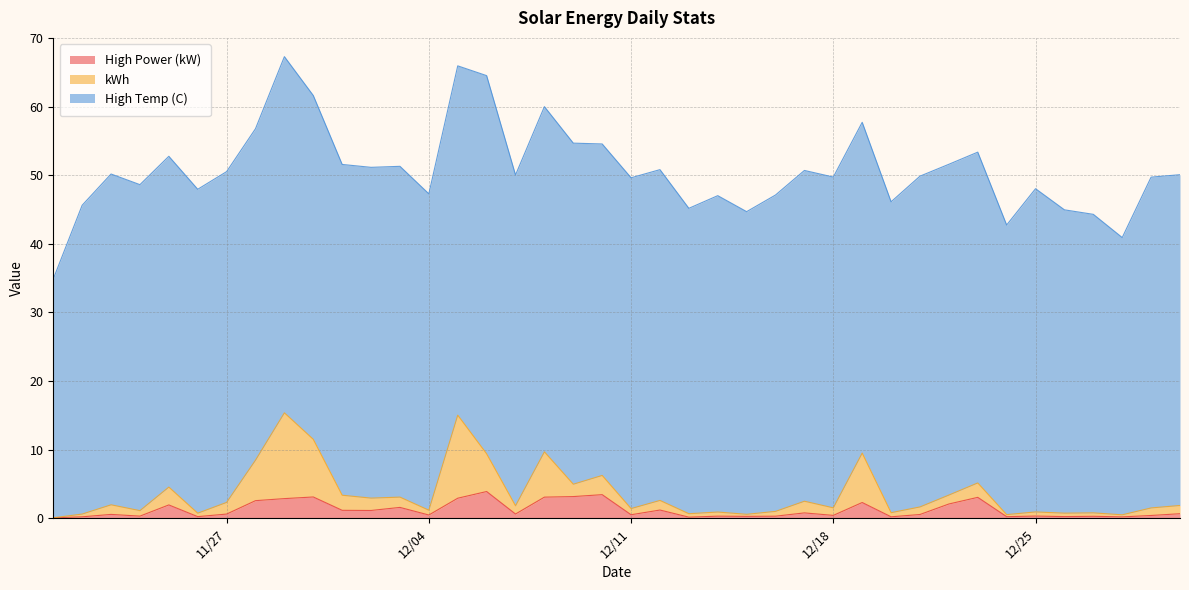

True or false: High Temp (C) and kWh intersect in this chart.

False